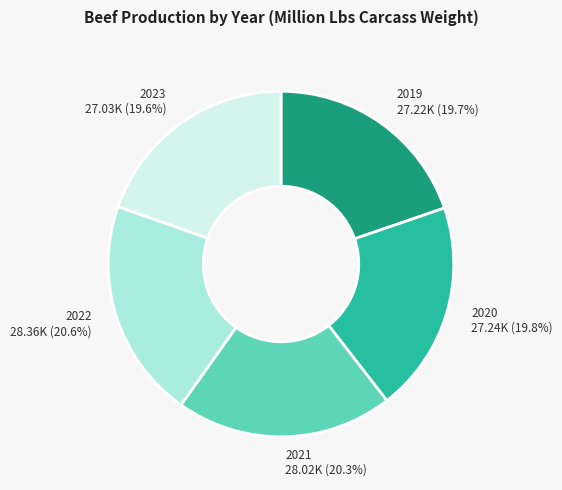

How many segments does this pie chart have?

5